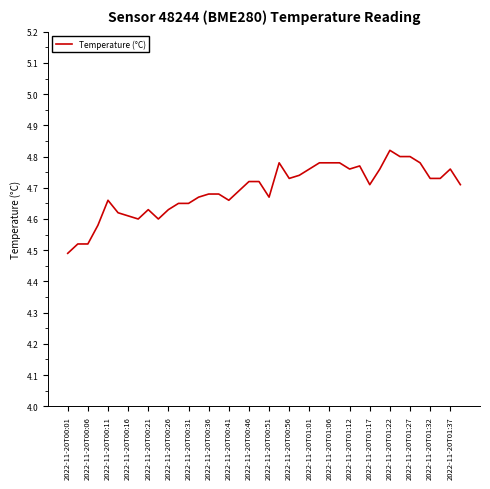

What is the difference between the maximum and minimum values?

0.3